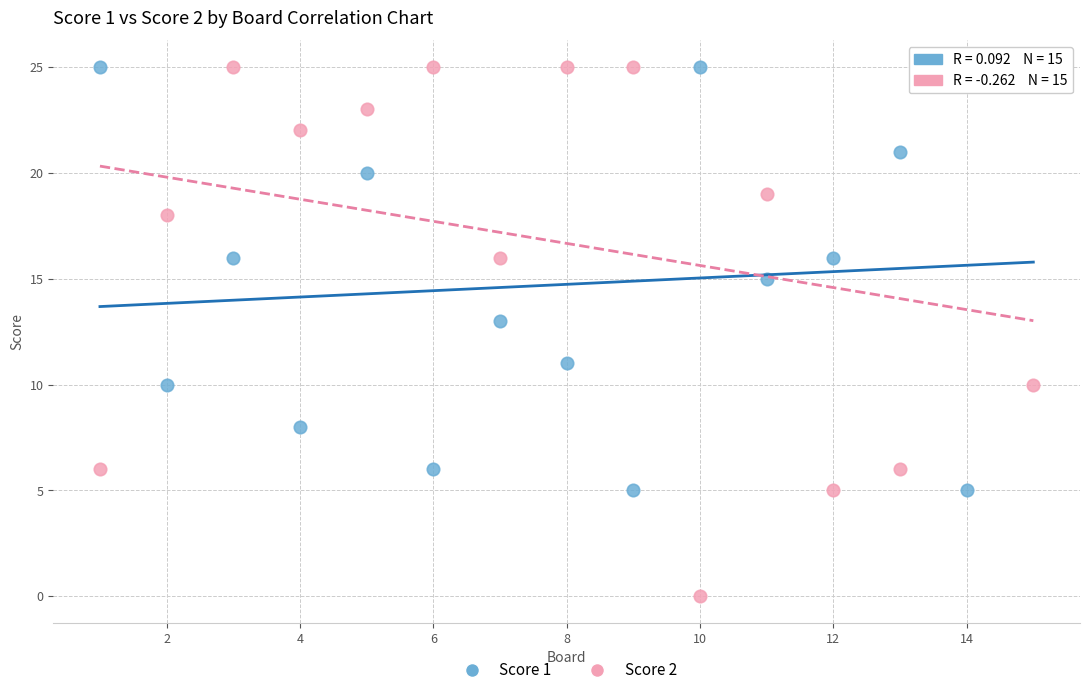

What is the X range (max minus min) for the scatter plot?

14